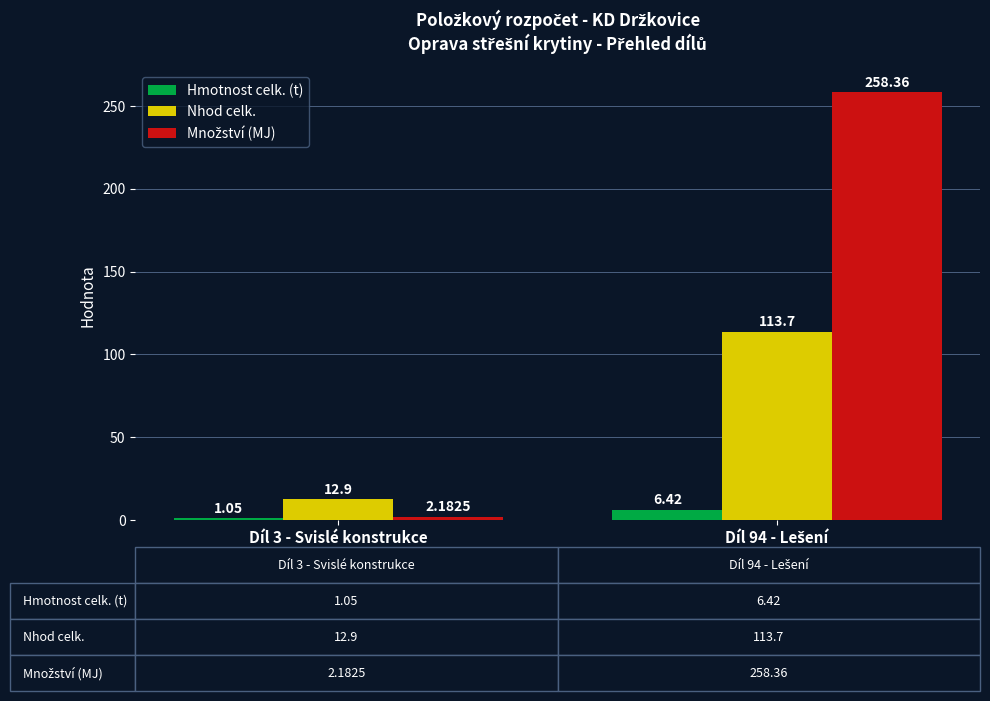

What is the difference between the maximum and minimum values in the Hmotnost celk. (t) series?

5.4